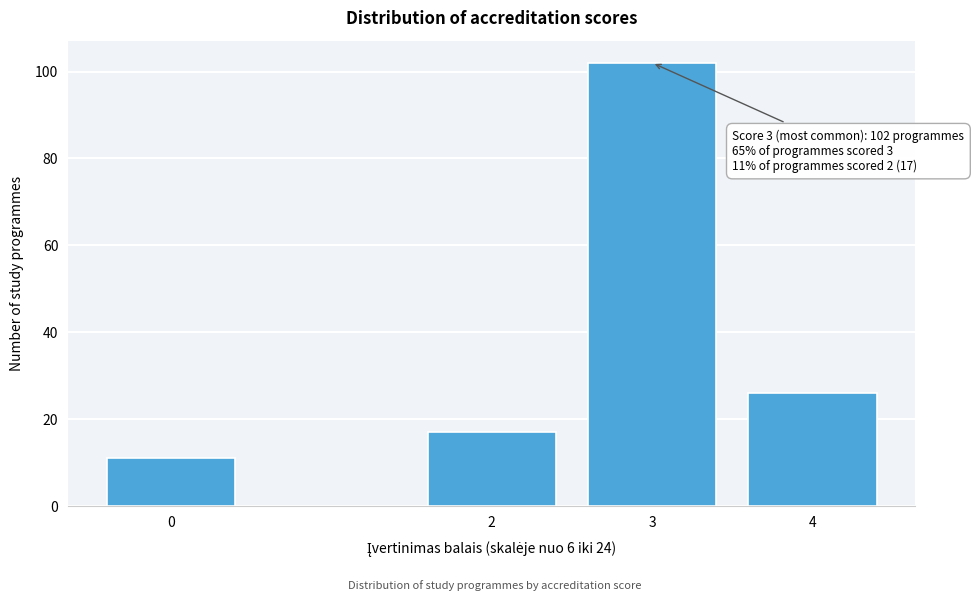

Reading left to right, what are all the values shown in this chart?

11	17	102	26